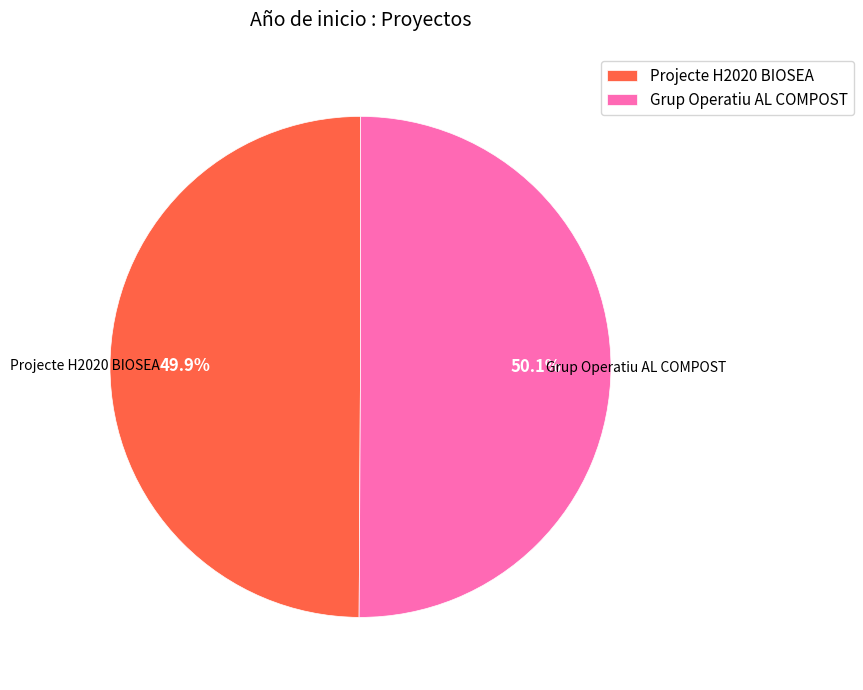

What is the ratio of the value at Projecte H2020 BIOSEA to the value at Grup Operatiu AL COMPOST?

1.0